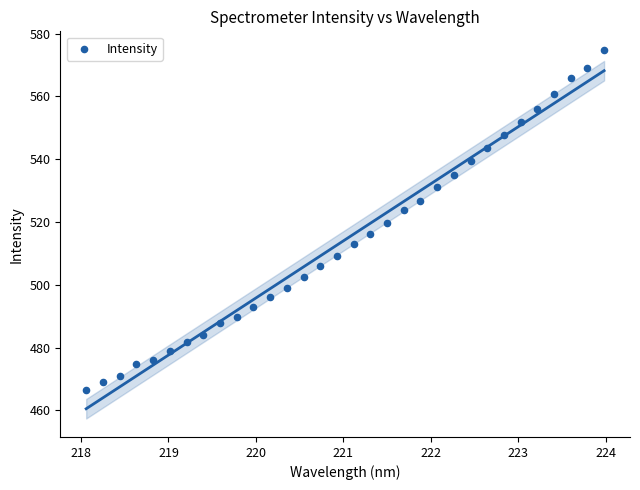

What is the range of Y values (max minus min)?

108.5